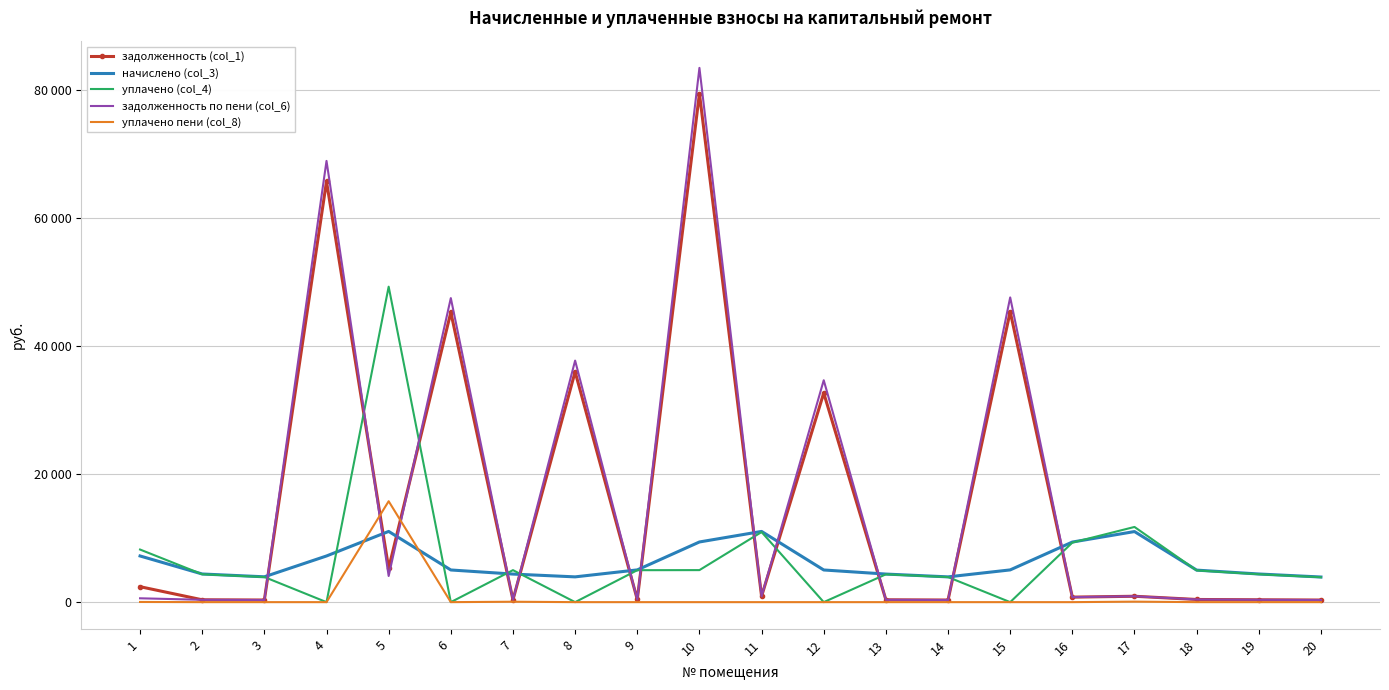

What are all the series names shown in the legend?

задолженность (col_1), начислено (col_3), уплачено (col_4), задолженность по пени (col_6), уплачено пени (col_8)